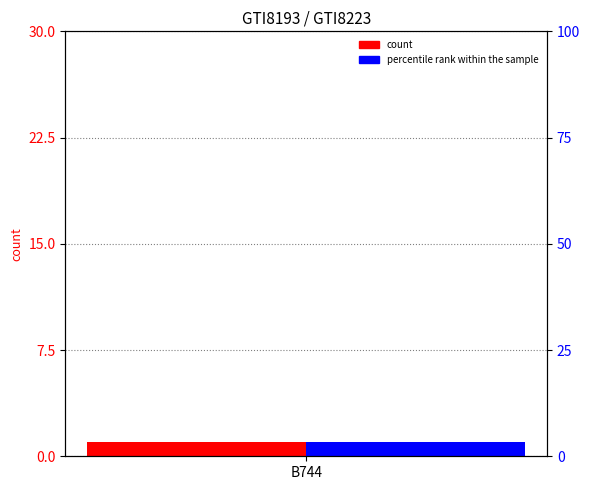

What is the greatest value displayed?

1